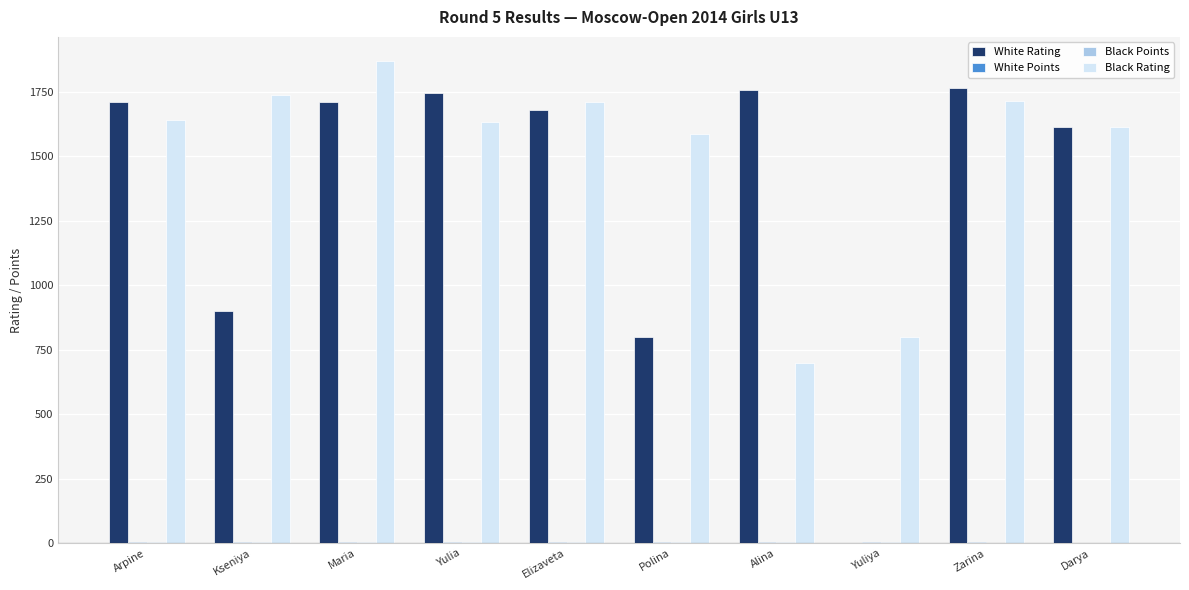

Which series has the largest total across all categories?

Black Rating